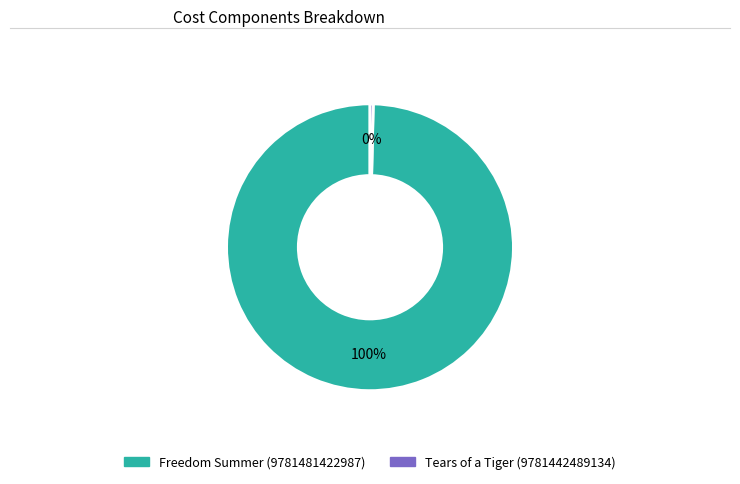

Is it true that Tears of a Tiger (9781442489134) is 0% of the pie?

True